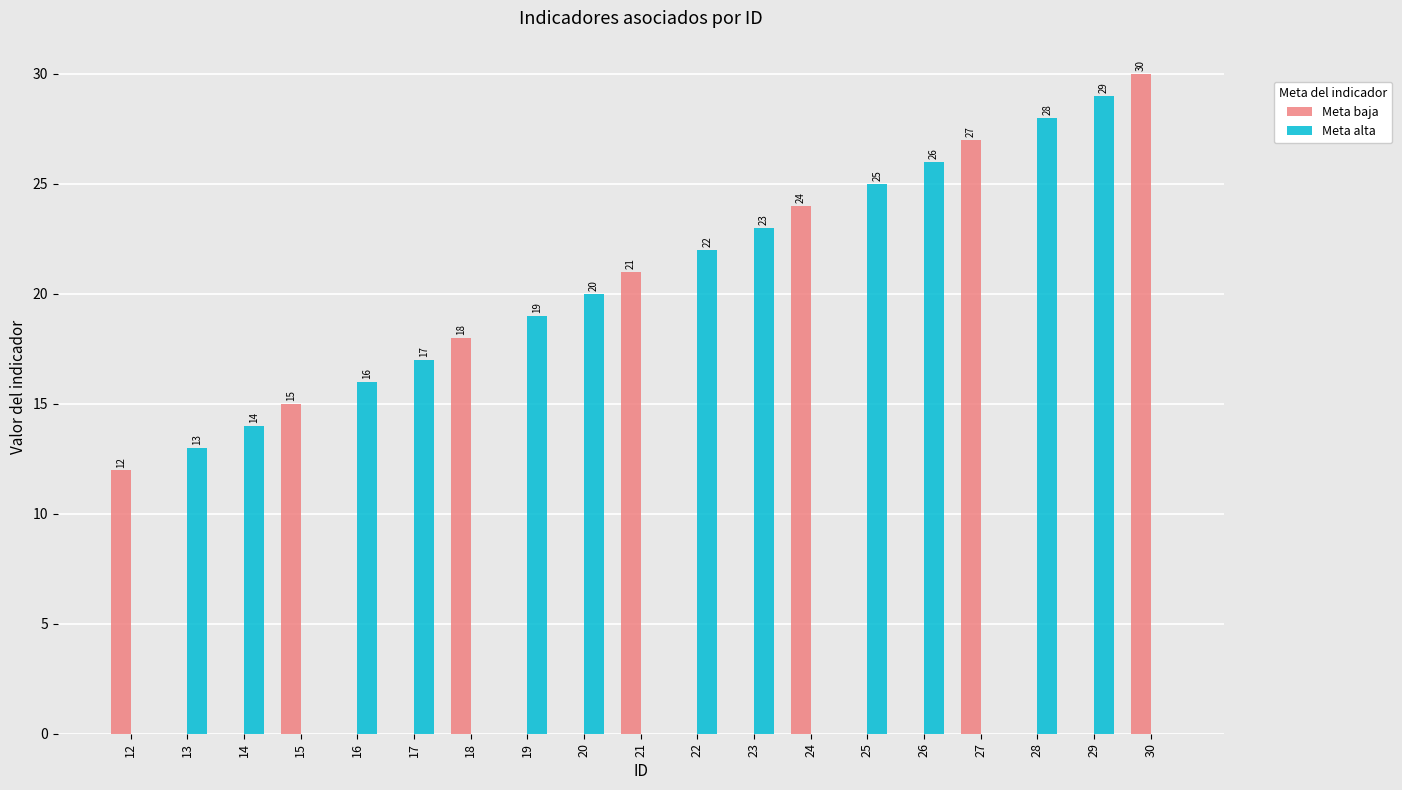

Which series has the largest total across all categories?

Meta alta